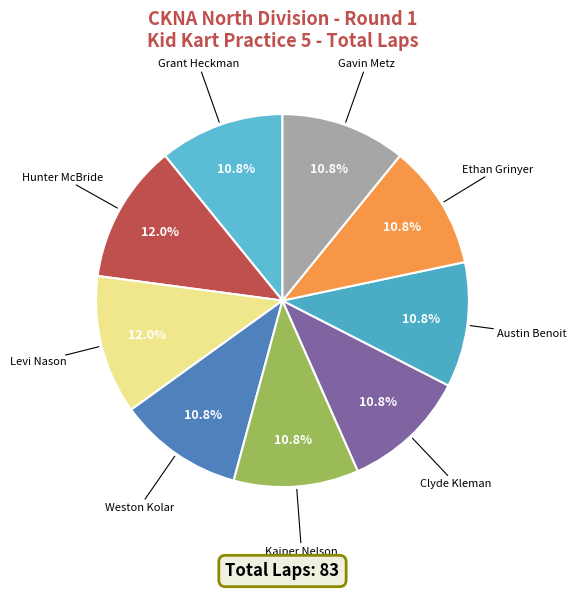

Count the number of slices in the pie.

9